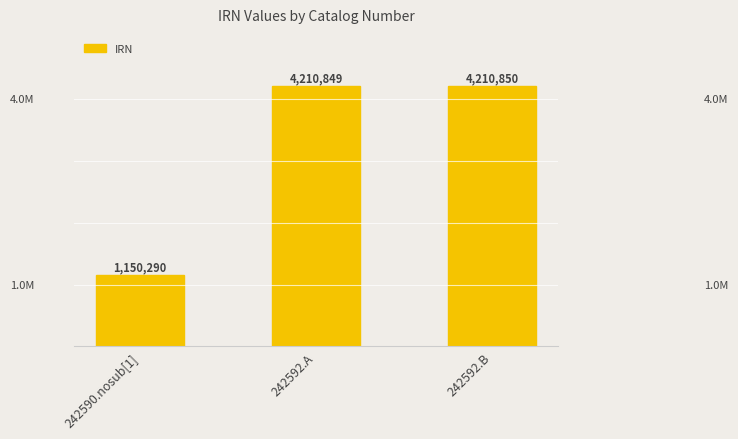

Where is the data nearest to the value 2680570?

242592.A